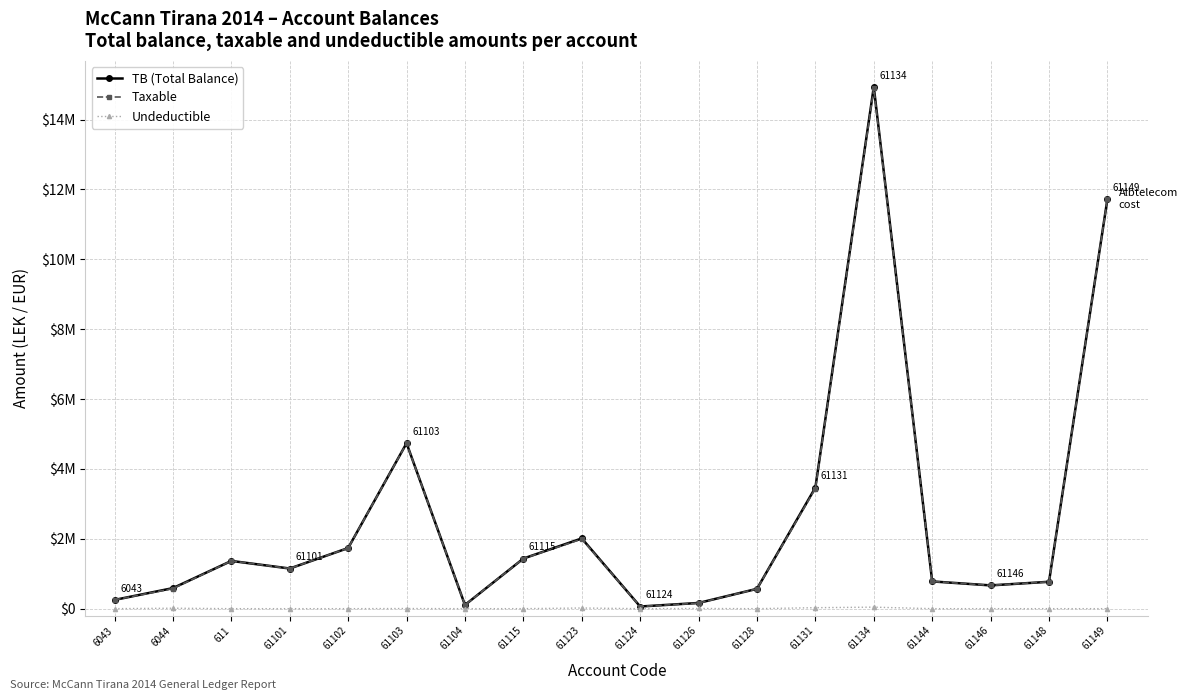

What are all the series names shown in the legend?

TB (Total Balance), Taxable, Undeductible